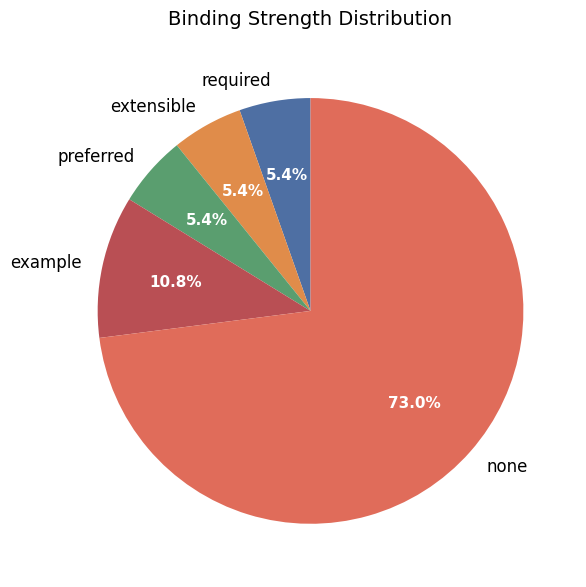

What is the ratio of the value at none to the value at extensible?

13.5